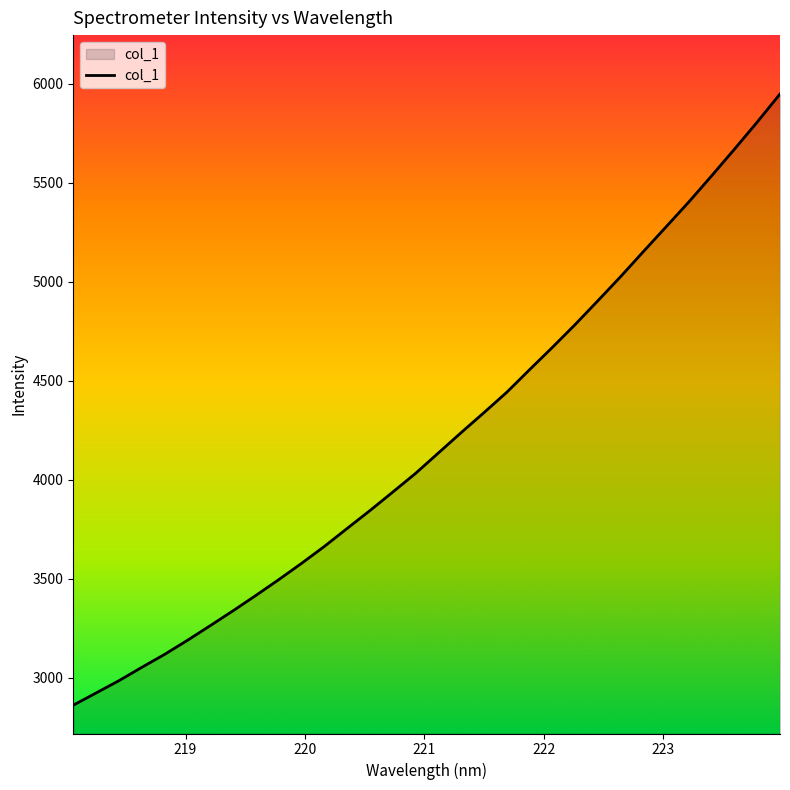

What is the smallest value displayed?

2861.8